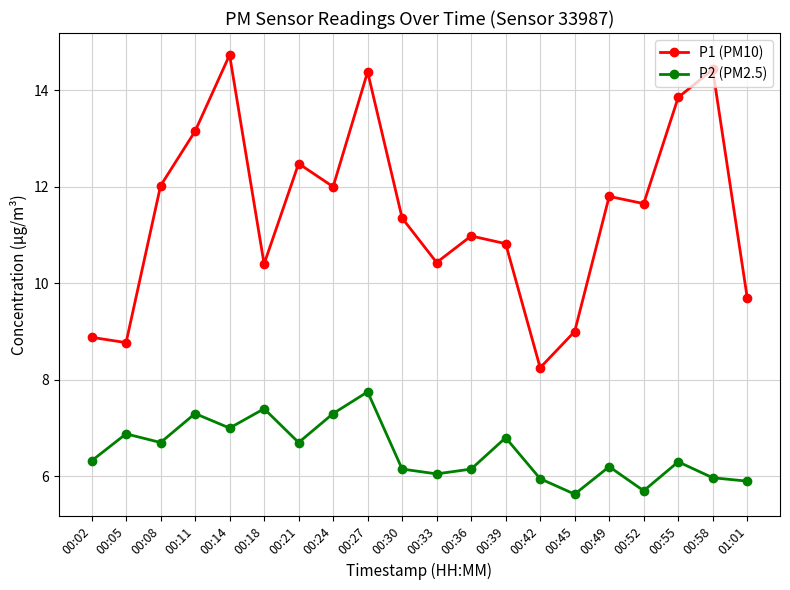

What is the label of the 13th point from the right?

00:24